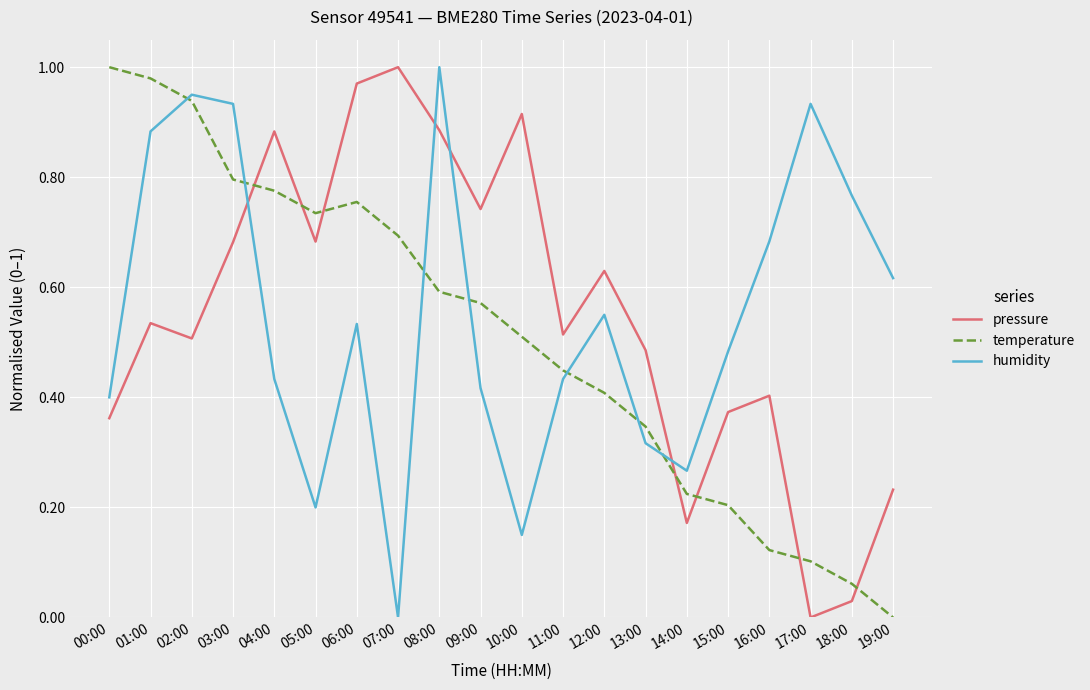

How many intersections are there between pressure and humidity?

4